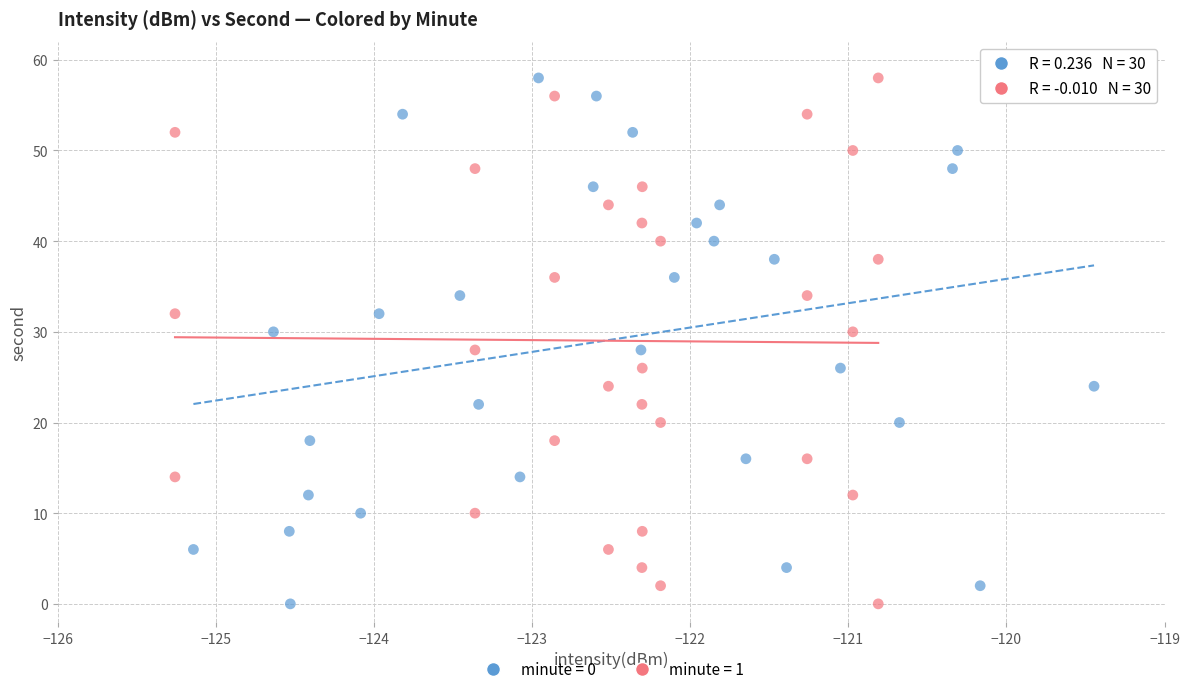

What are all the series names shown in the legend?

minute = 0, minute = 1